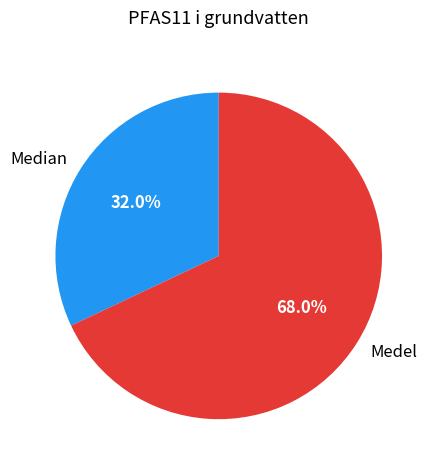

To the nearest percent, what is the average slice percentage?

50%